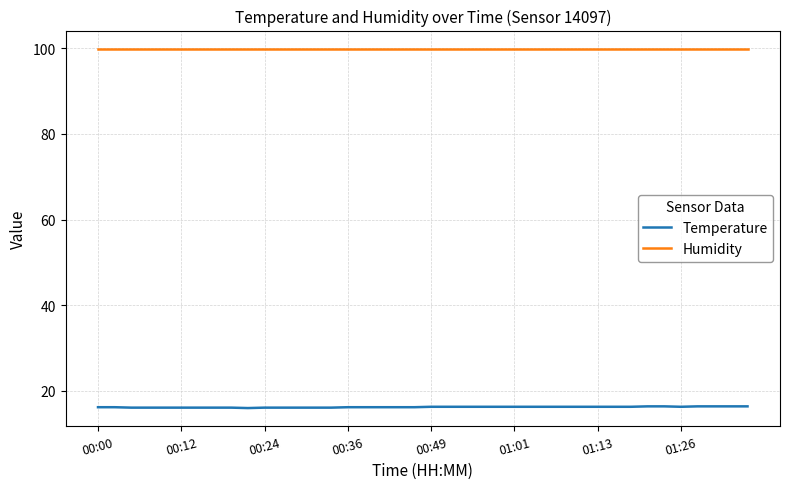

Rank the series by their maximum value, from lowest to highest.

Temperature, Humidity